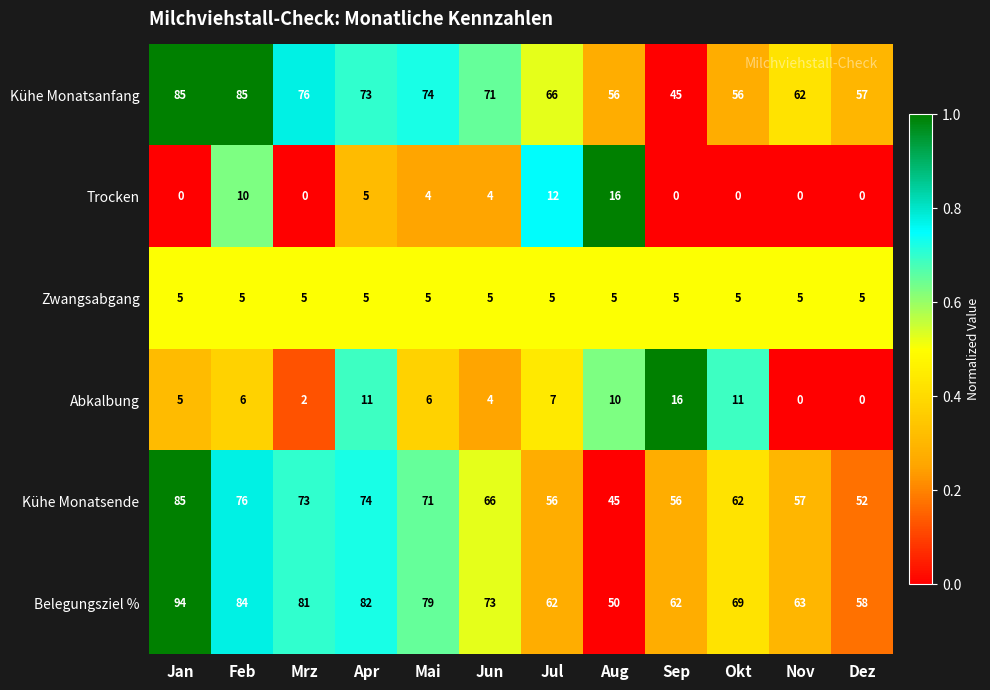

Which series changed the most between Mrz and Jul?

Belegungsziel %